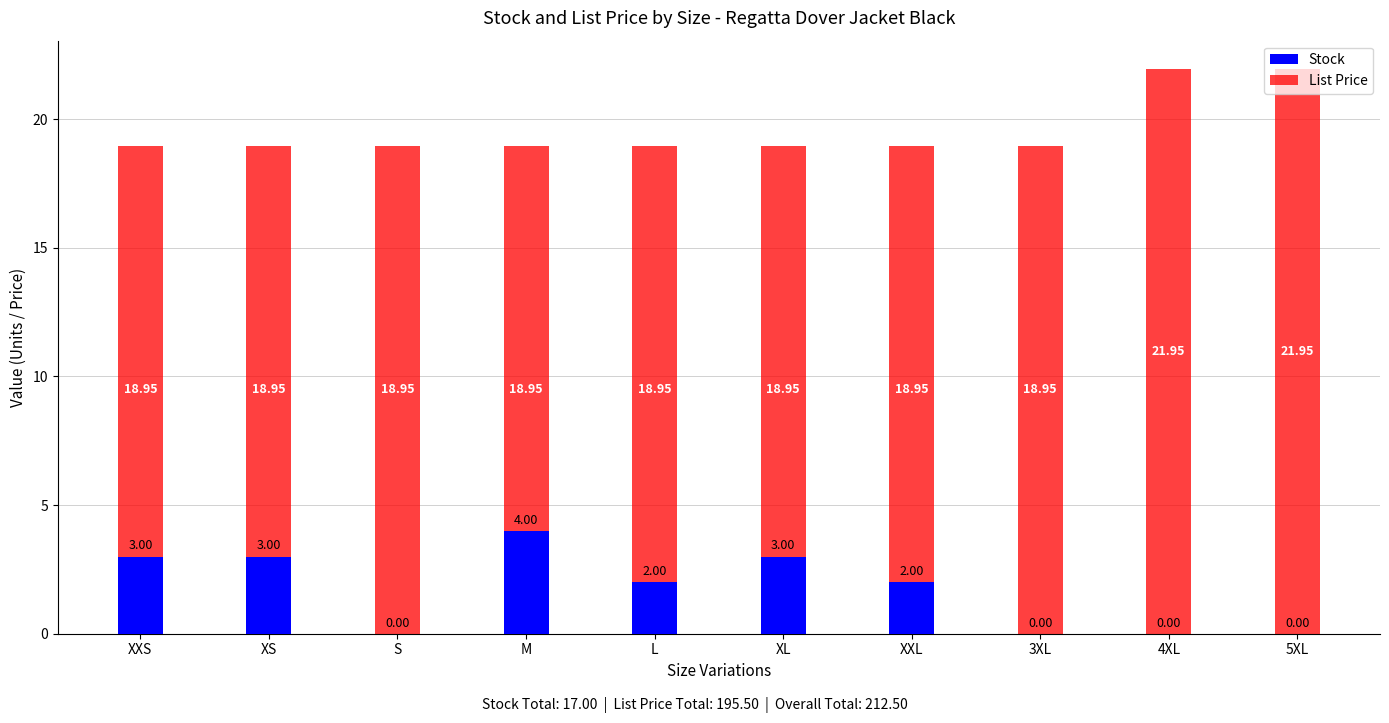

Count the number of categories in the chart.

10